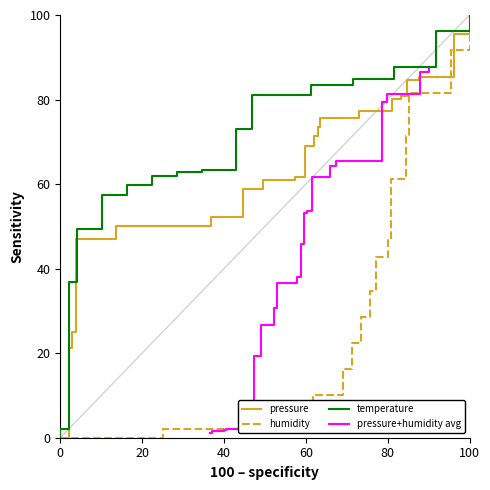

What is the highest value of the pressure+humidity avg series?

87.6